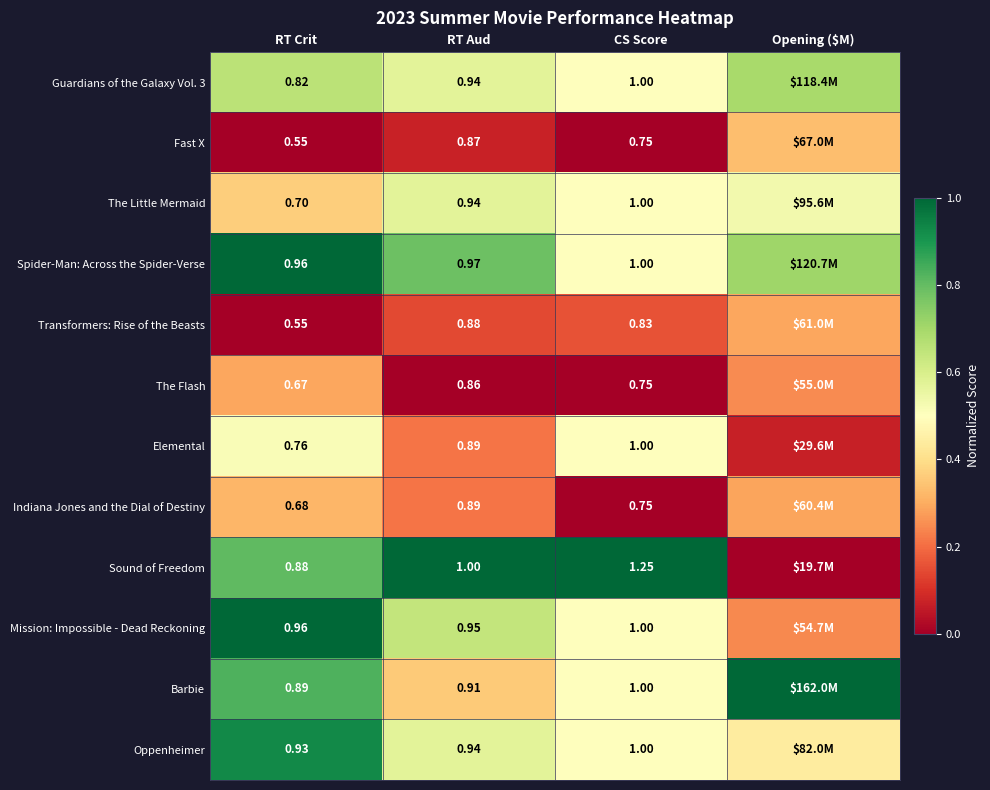

Which label corresponds to the smallest value in the chart?

RT Crit